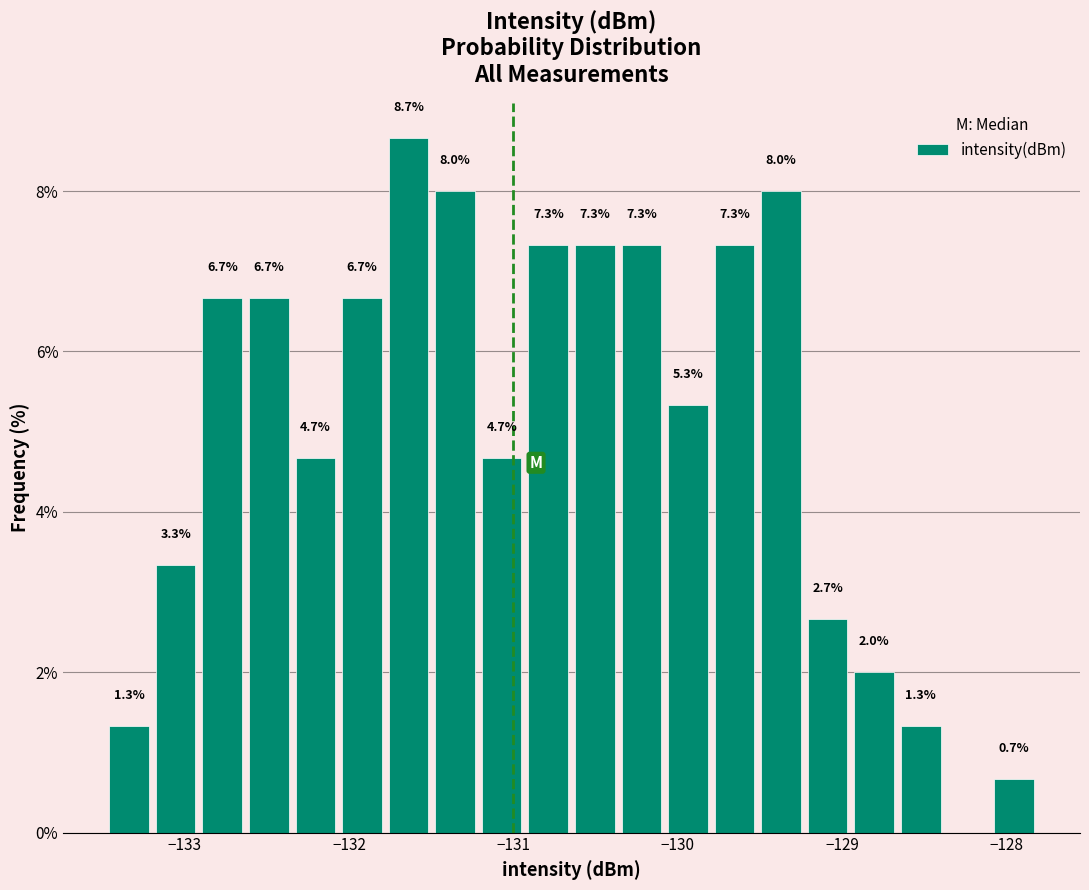

Read against the x-axis, roughly where is the centre of the tallest bar?

-131.6